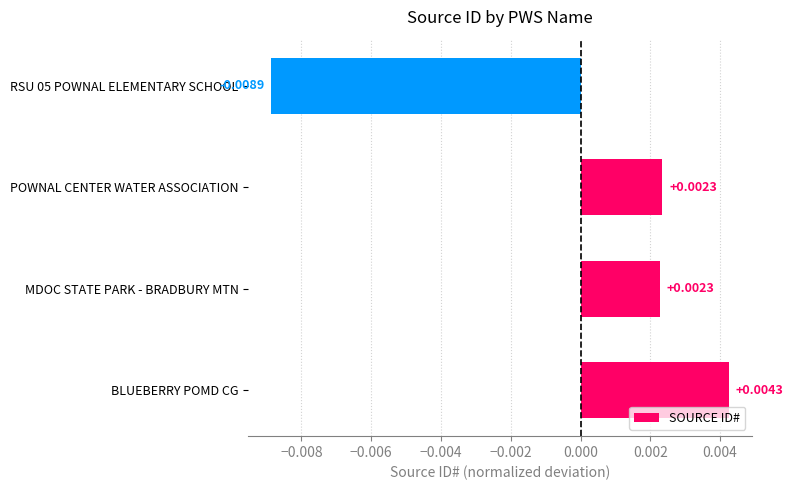

At which category does the chart reach its minimum across all series?

RSU 05 POWNAL ELEMENTARY SCHOOL